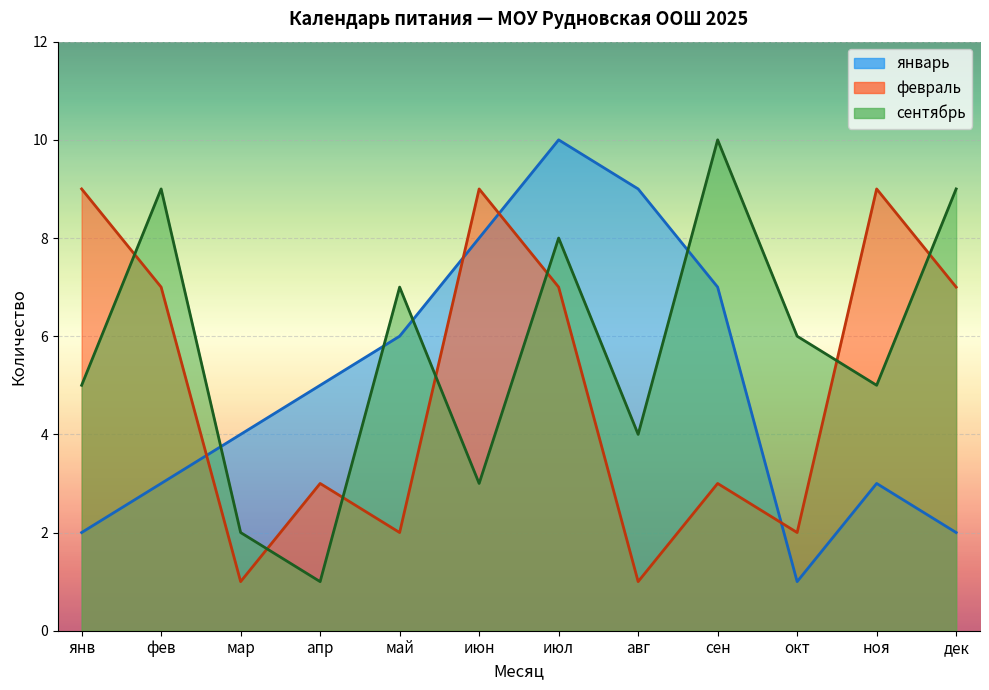

The value of сентябрь at янв is 5. True or false?

True